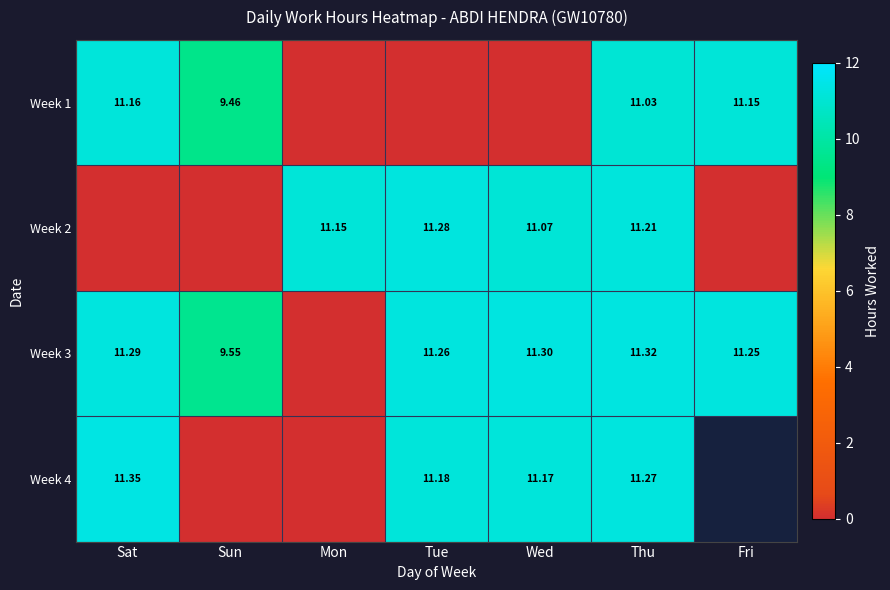

Which label corresponds to the largest value in the chart?

Sat